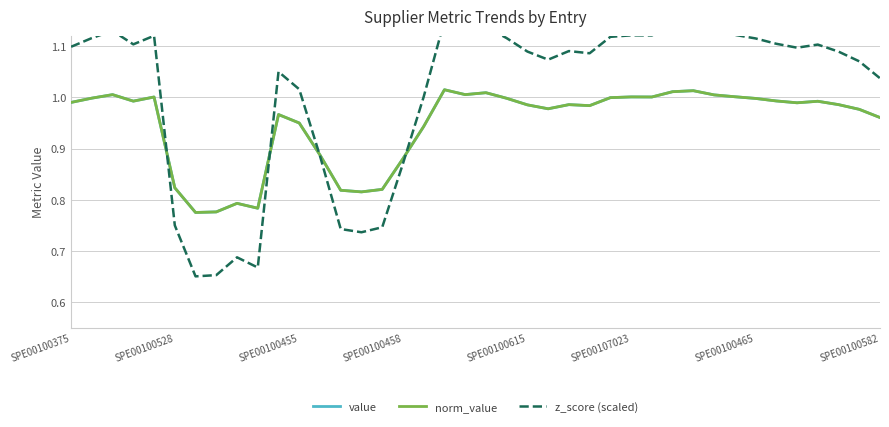

What is the sum of the norm_value values at 39 and 23?

1.9